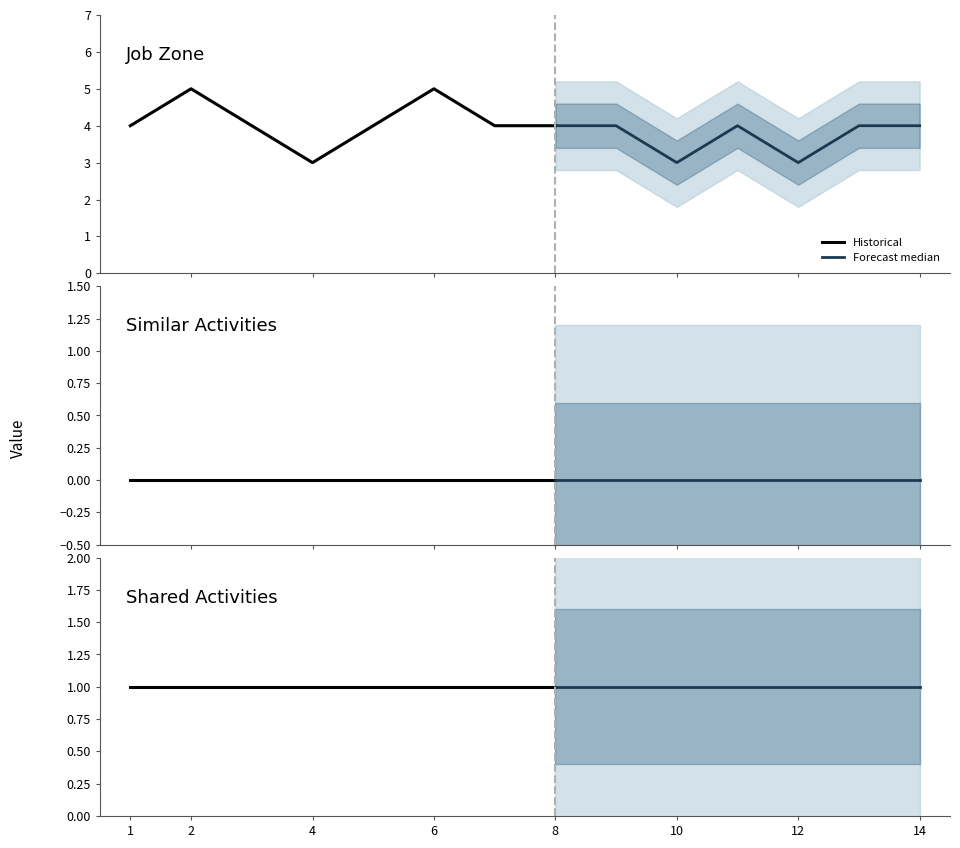

Which series has the widest spread of values?

Job Zone